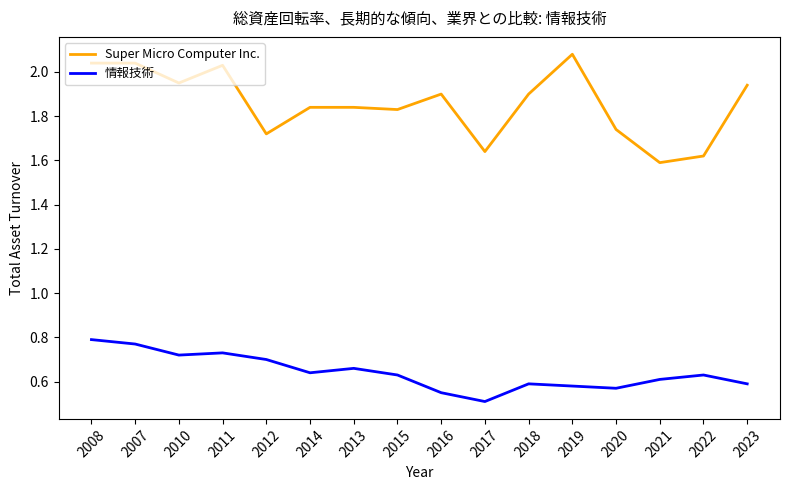

What position from the left is 2008?

1